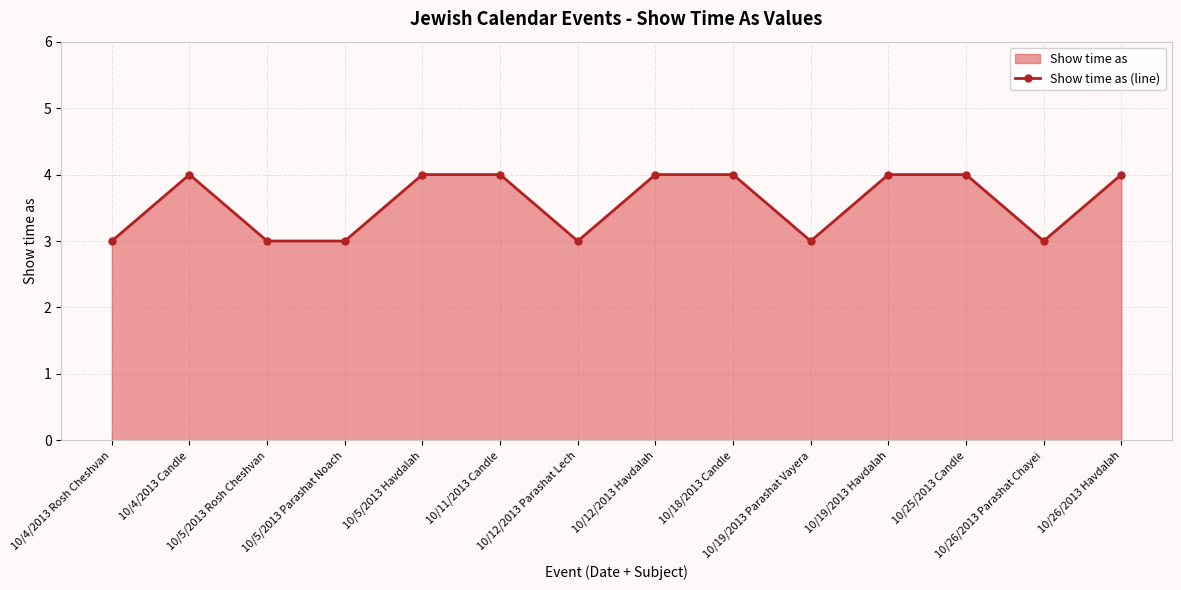

How many points are lower than both their immediate neighbors (excluding endpoints)?

3